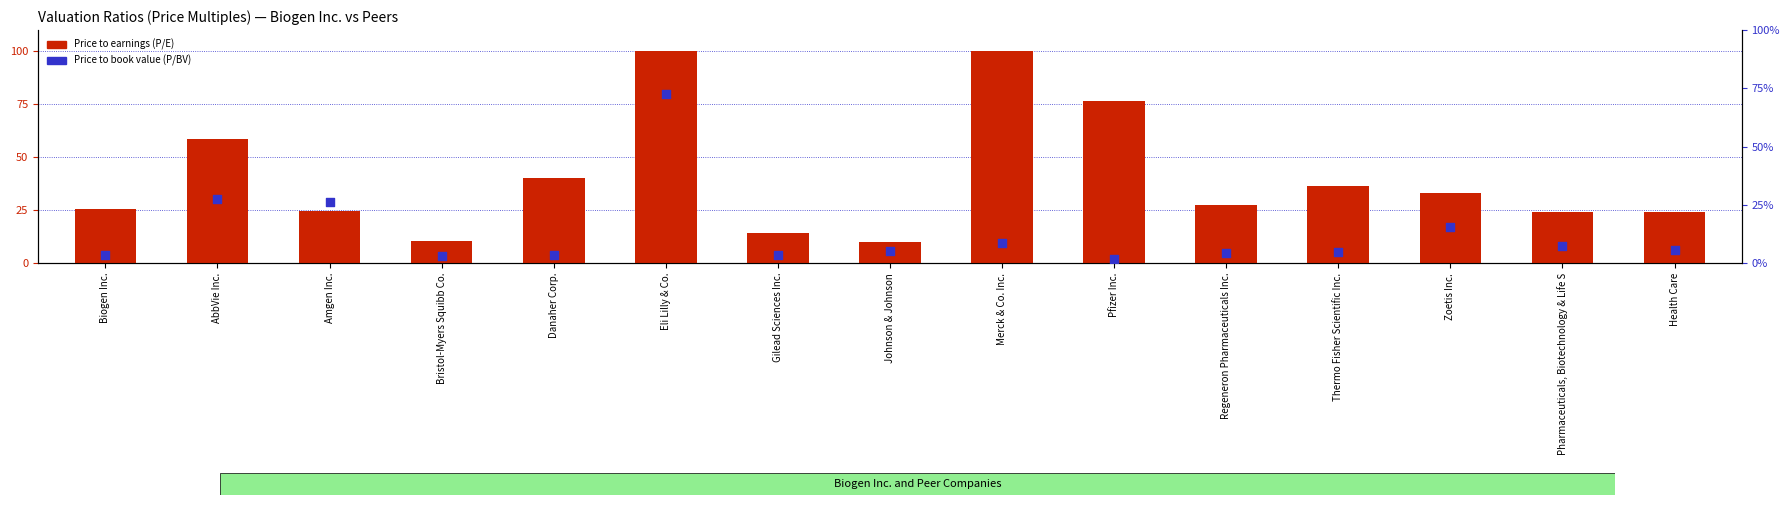

Which series has the widest spread of Y values?

Price to earnings (P/E)